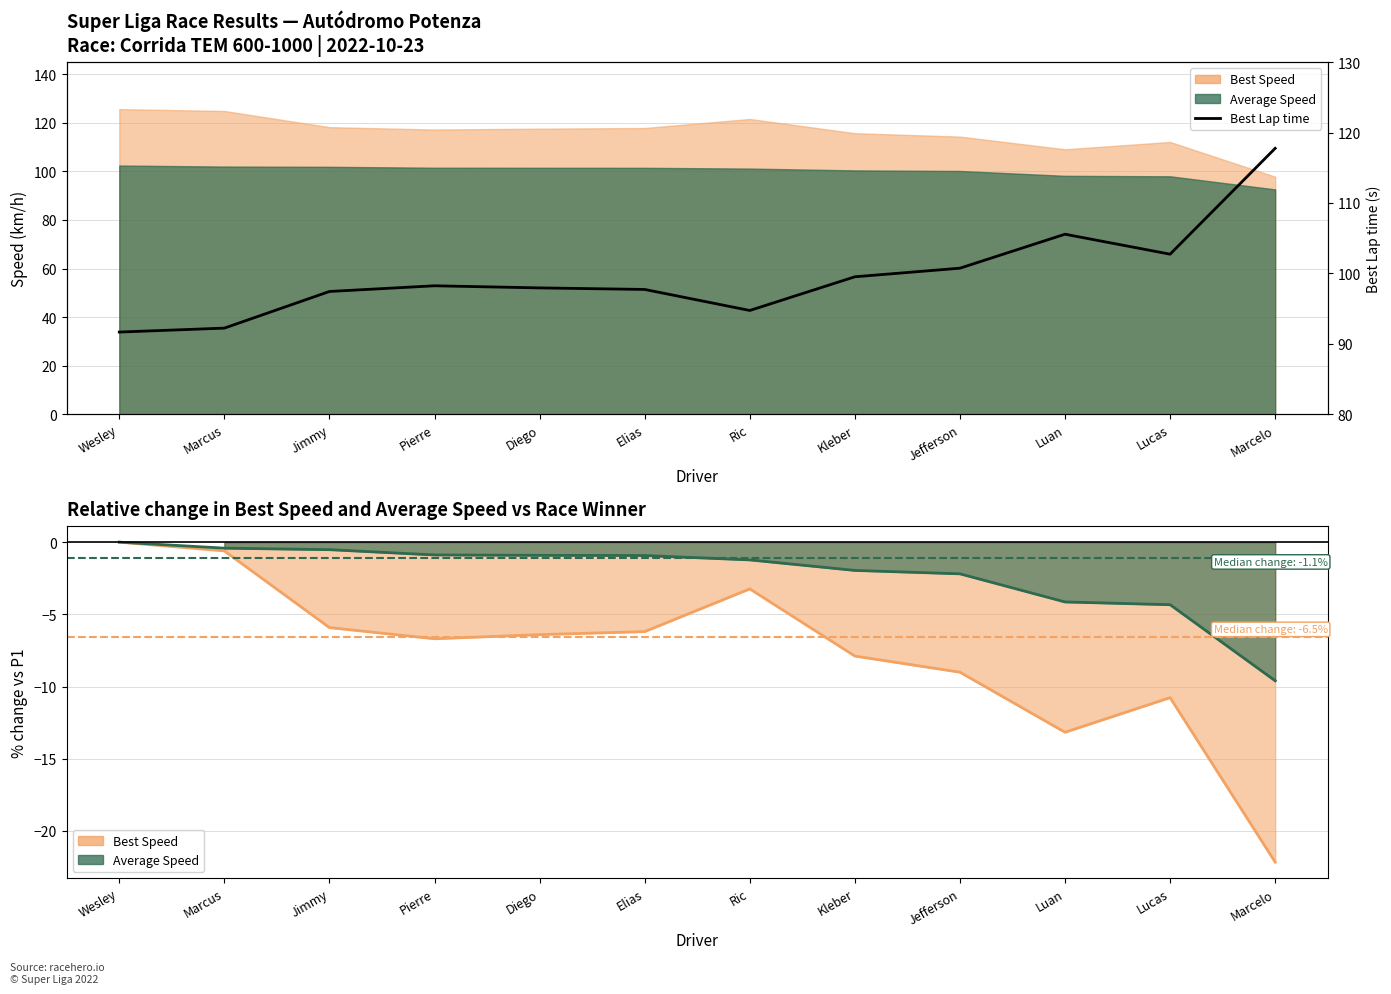

How many lines are shown in the chart?

3